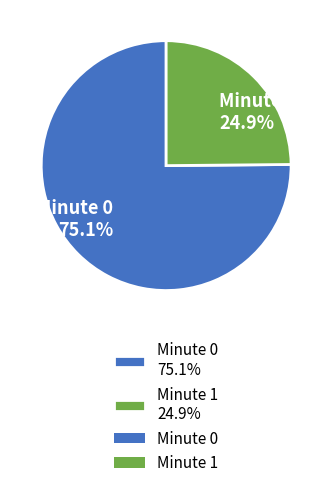

To the nearest percent, what is the difference between the largest and smallest slice percentages?

50%